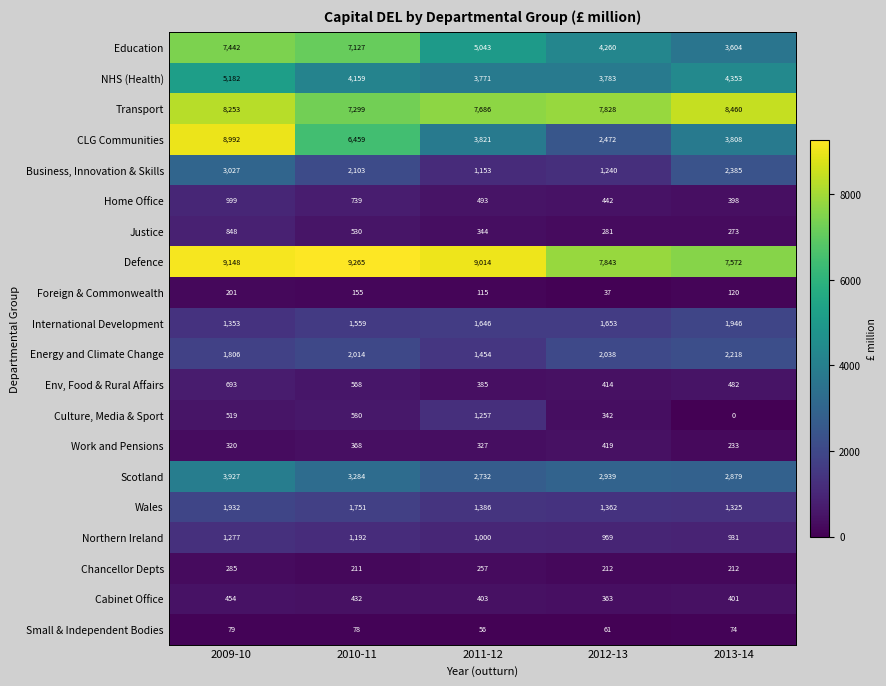

What is the spread (max minus min) of values at 2010-11?

9187